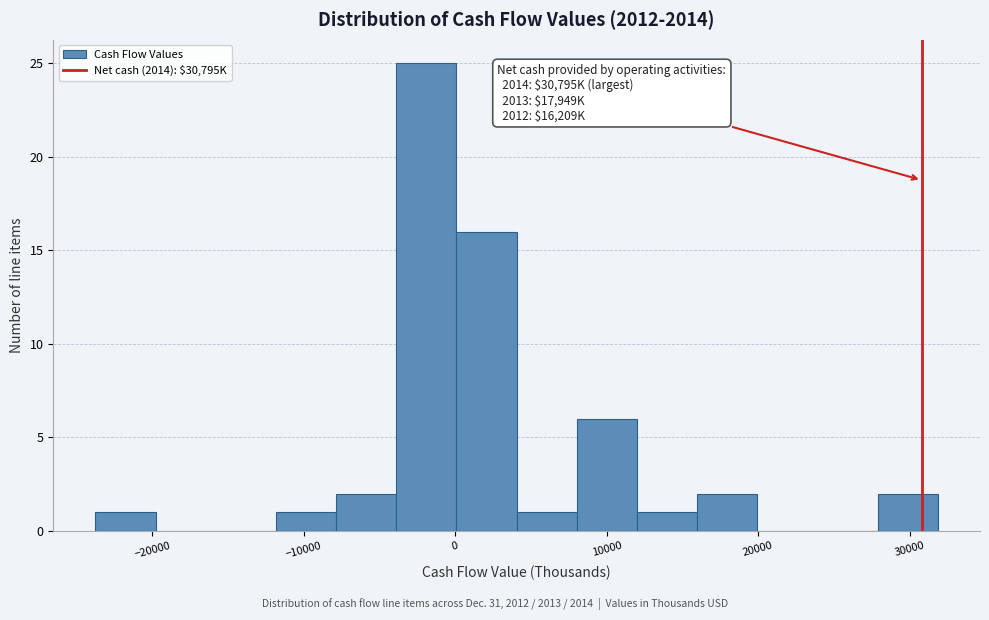

Read against the x-axis, roughly where is the centre of the tallest bar?

-2000